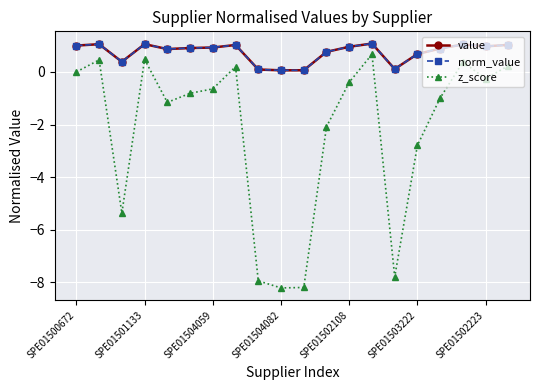

Is this an area chart (filled region under the line)?

No